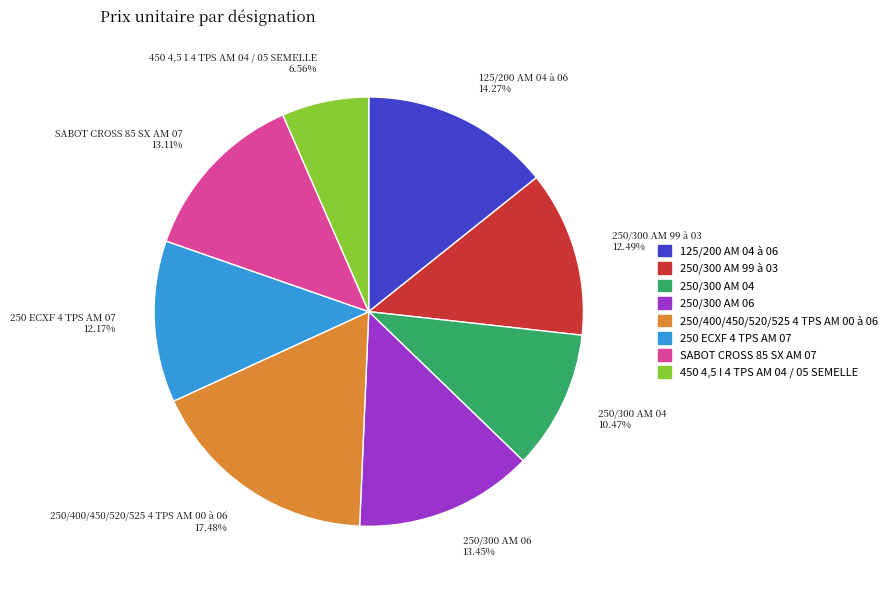

Is there any slice that represents more than half of the pie?

No